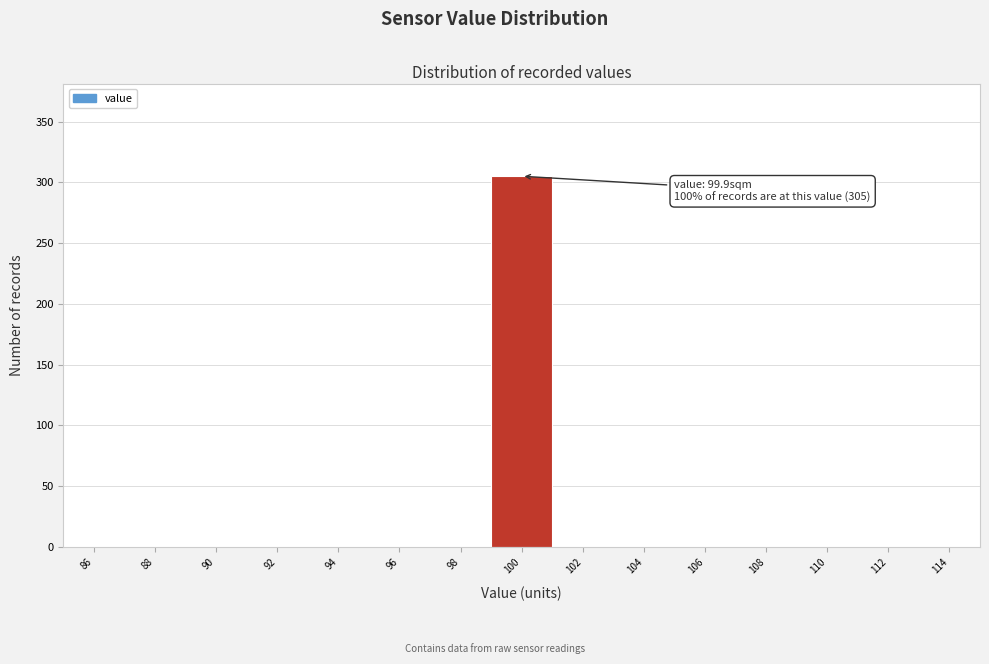

Over which range of the x-axis is the bar tallest?

99 to 101